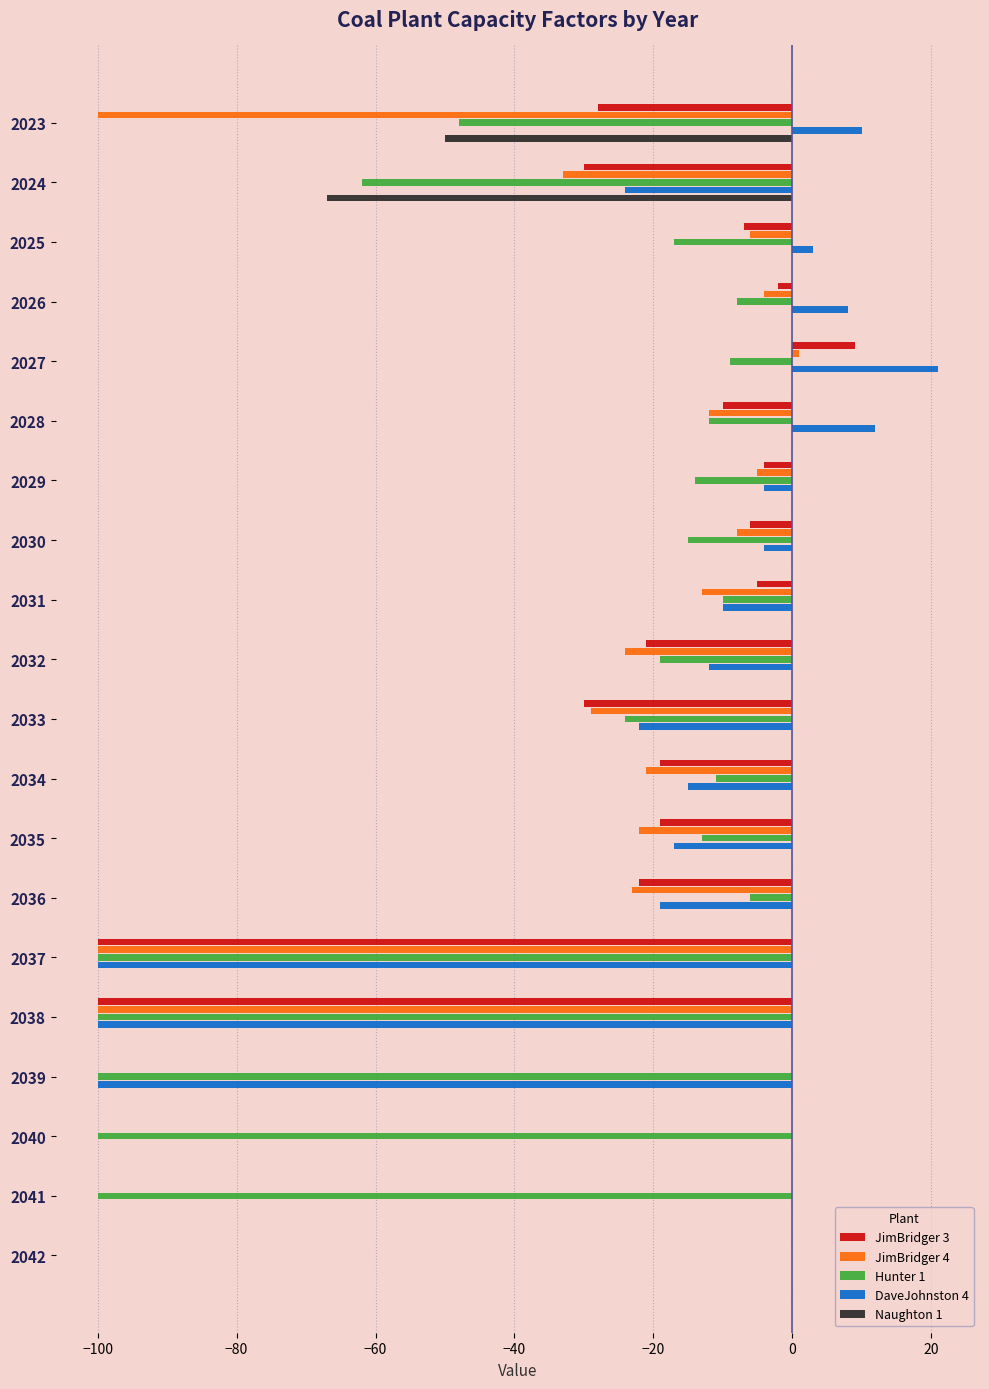

What is the total value across all series at 2028?

-22